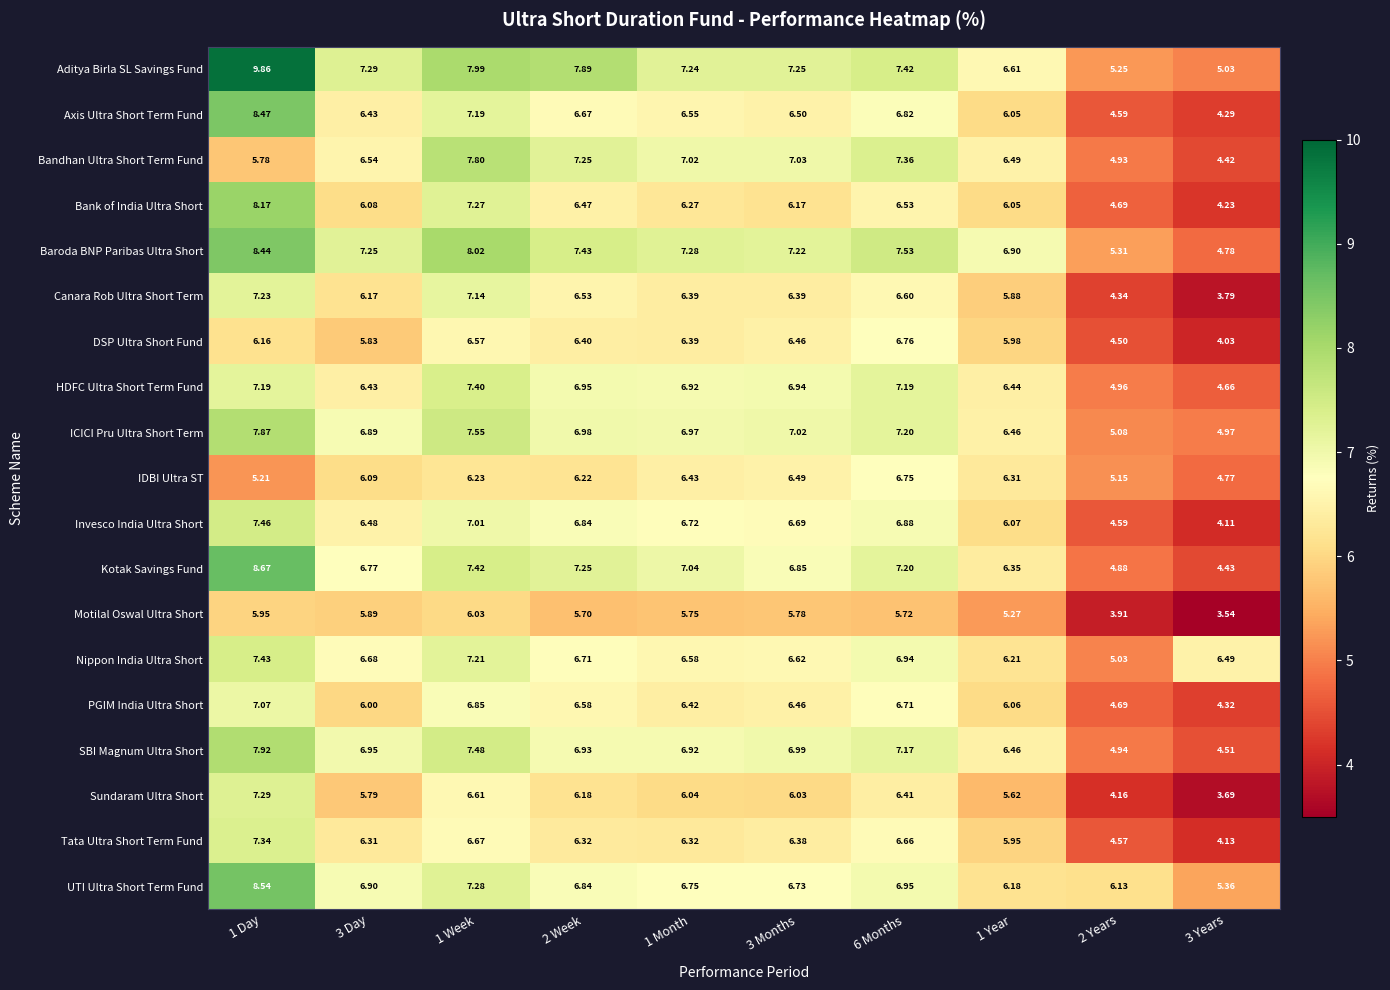

At 1 Week, list the series in order from largest to smallest.

Baroda BNP Paribas Ultra Short, Aditya Birla SL Savings Fund, Bandhan Ultra Short Term Fund, ICICI Pru Ultra Short Term, SBI Magnum Ultra Short, Kotak Savings Fund, HDFC Ultra Short Term Fund, UTI Ultra Short Term Fund, Bank of India Ultra Short, Nippon India Ultra Short, Axis Ultra Short Term Fund, Canara Rob Ultra Short Term, Invesco India Ultra Short, PGIM India Ultra Short, Tata Ultra Short Term Fund, Sundaram Ultra Short, DSP Ultra Short Fund, IDBI Ultra ST, Motilal Oswal Ultra Short